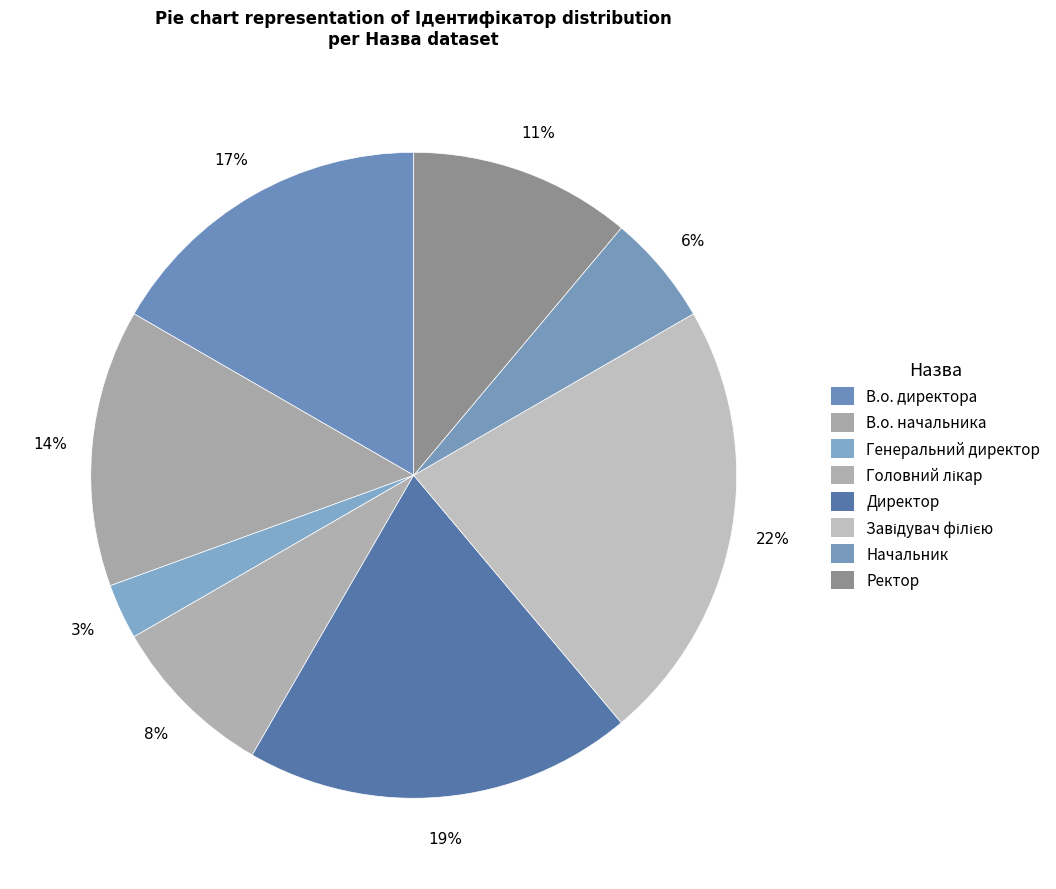

What percentage is NOT represented by В.о. начальника?

86.1%